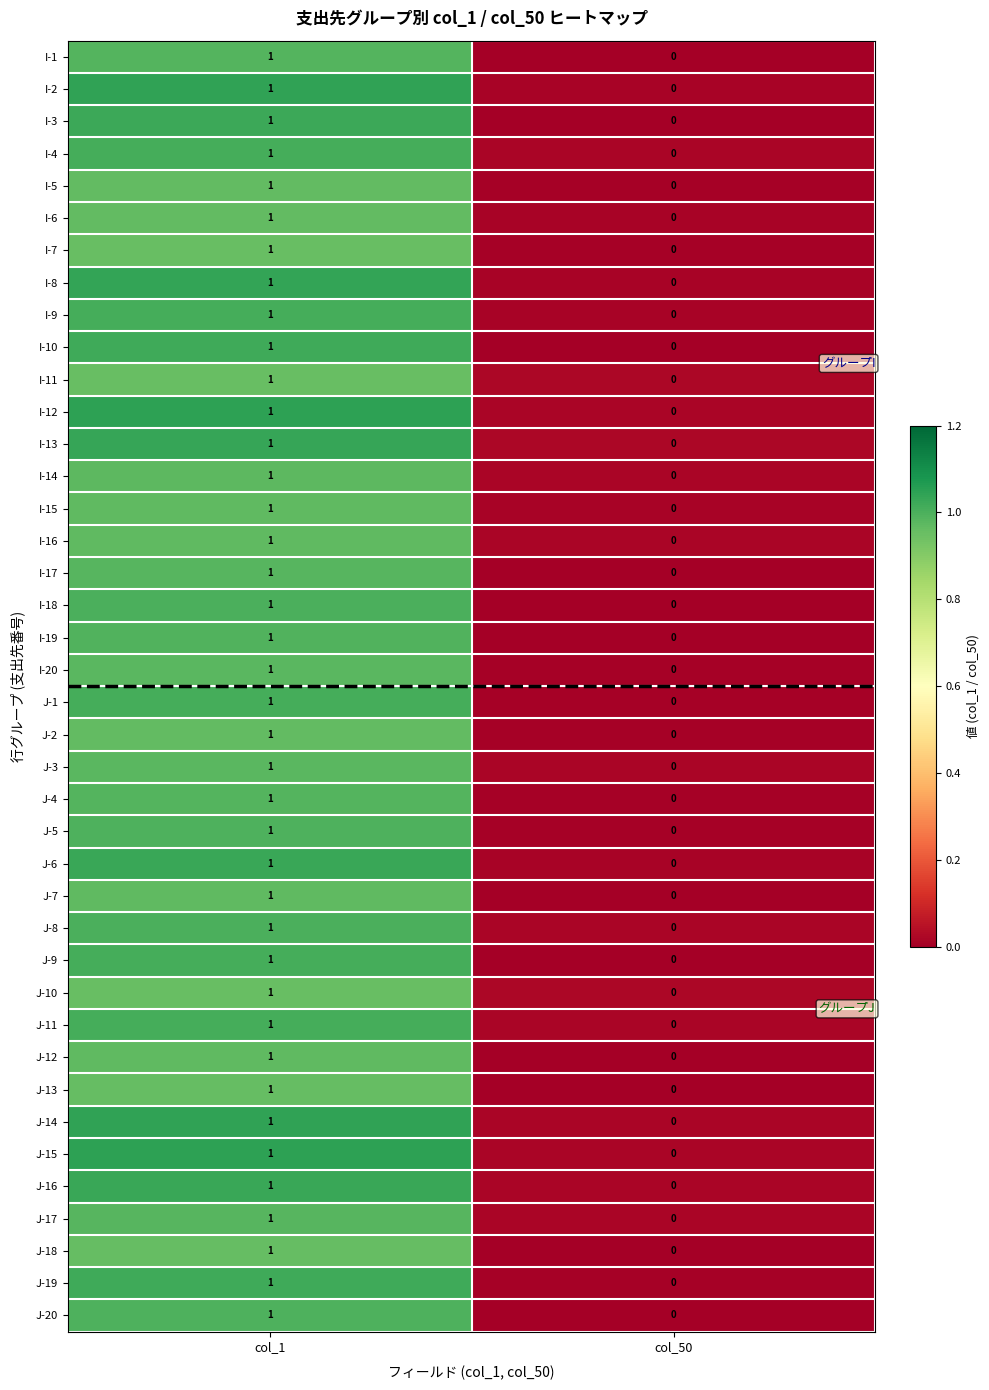

At which category is the sum across all series the highest?

col_1